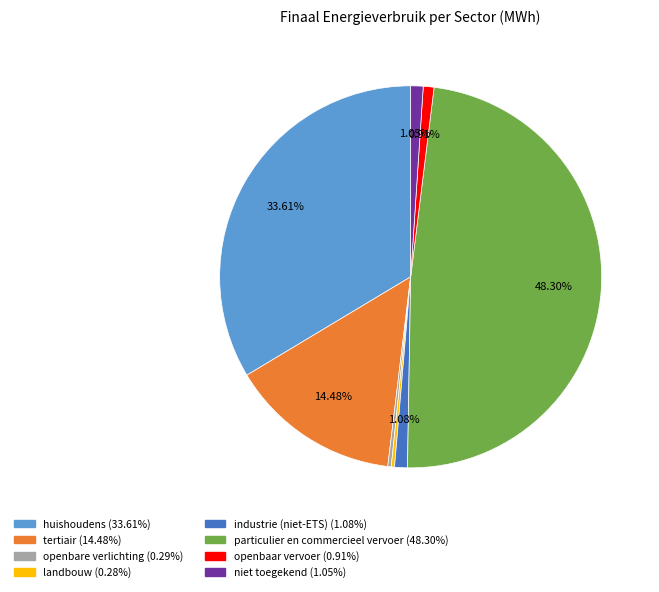

Do openbaar vervoer and tertiair together represent more than half of the pie?

No